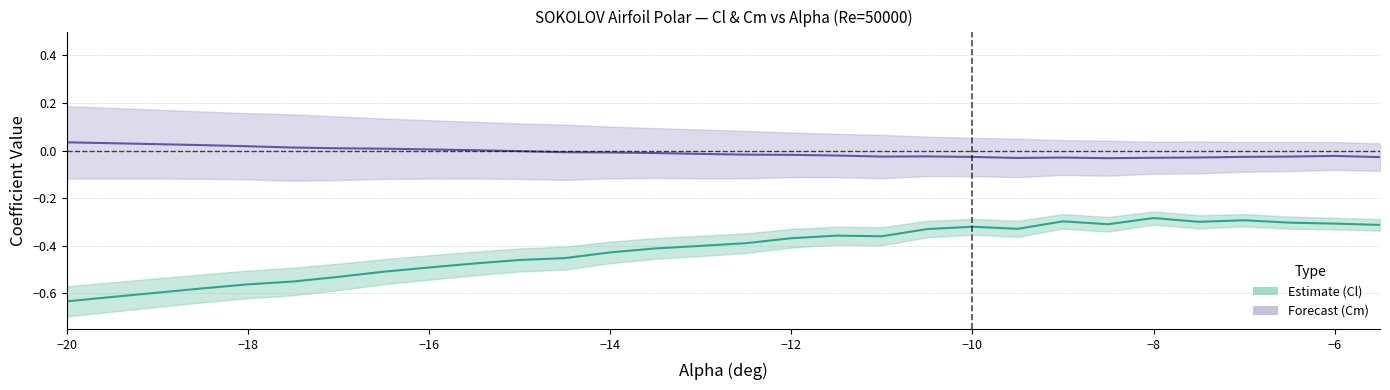

How many values in the Cm series exceed 0?

10